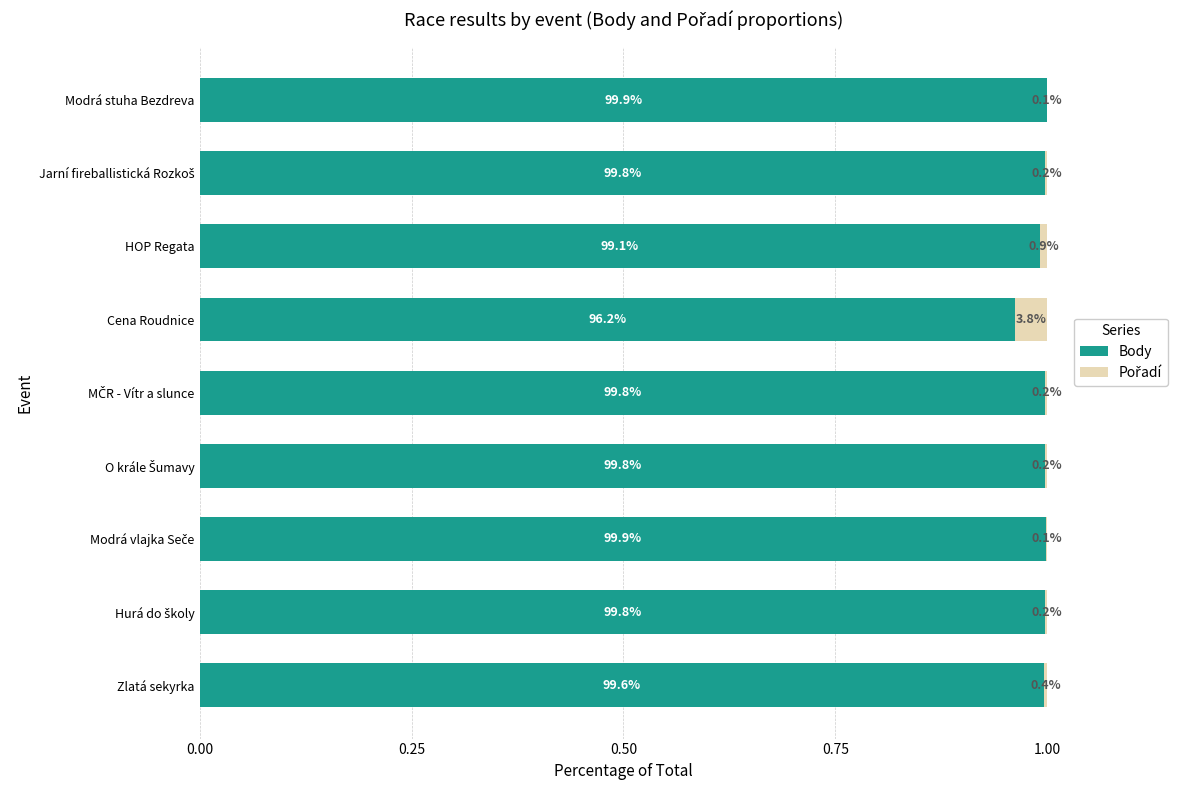

List the series in order of their overall mean, lowest first.

Pořadí, Body